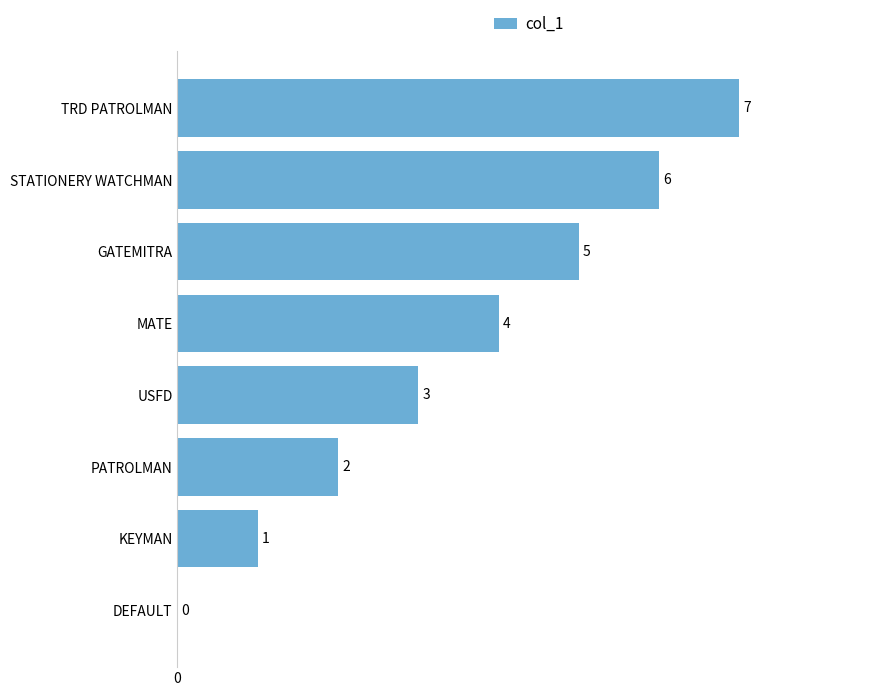

Where is the data nearest to the value 3?

USFD